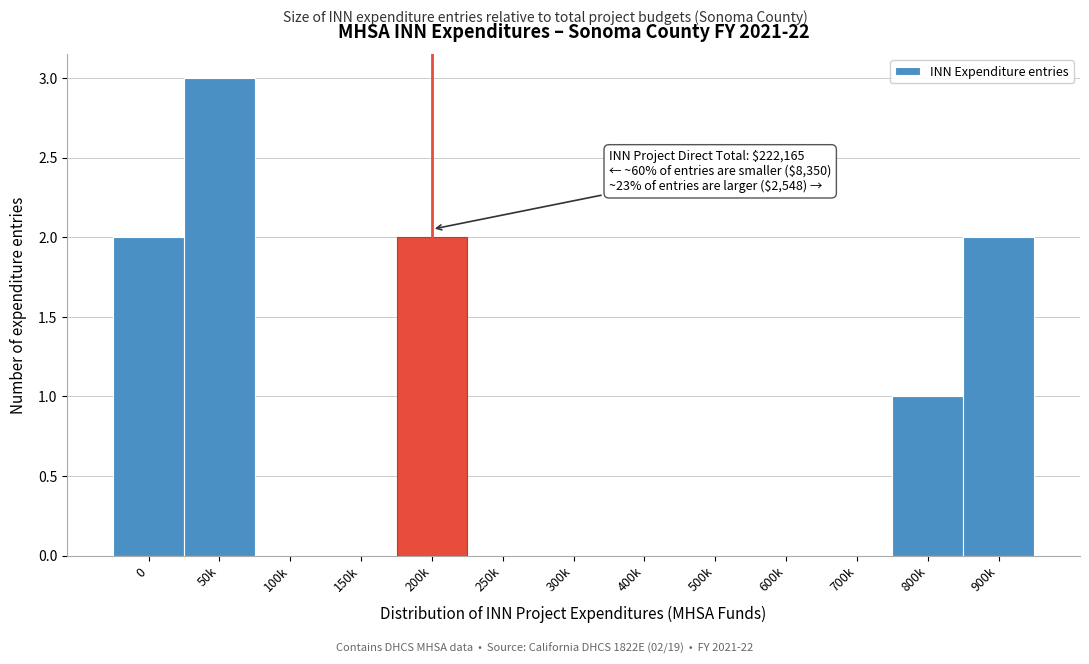

Reading left to right, transcribe all the data shown in this chart.

0=2	50k=3	100k=0	150k=0	200k=2	250k=0	300k=0	400k=0	500k=0	600k=0	700k=0	800k=1	900k=2